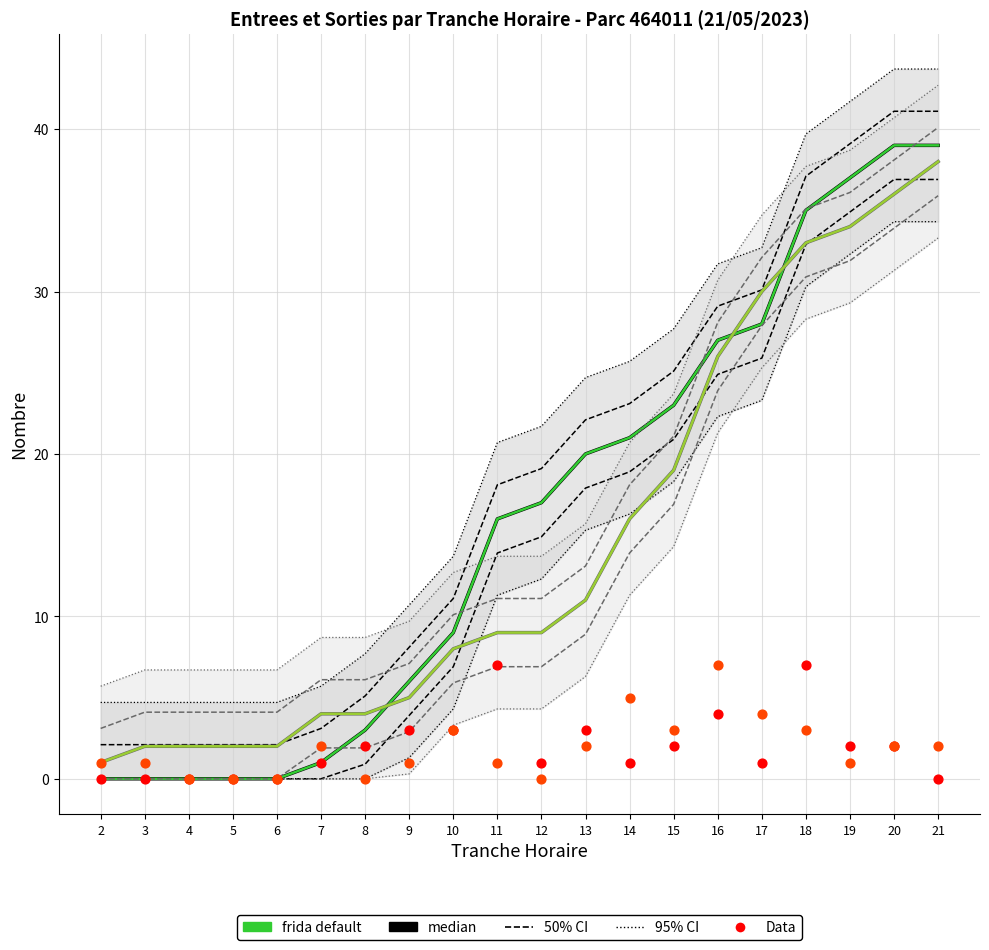

At which category is the sum across all series the highest?

21